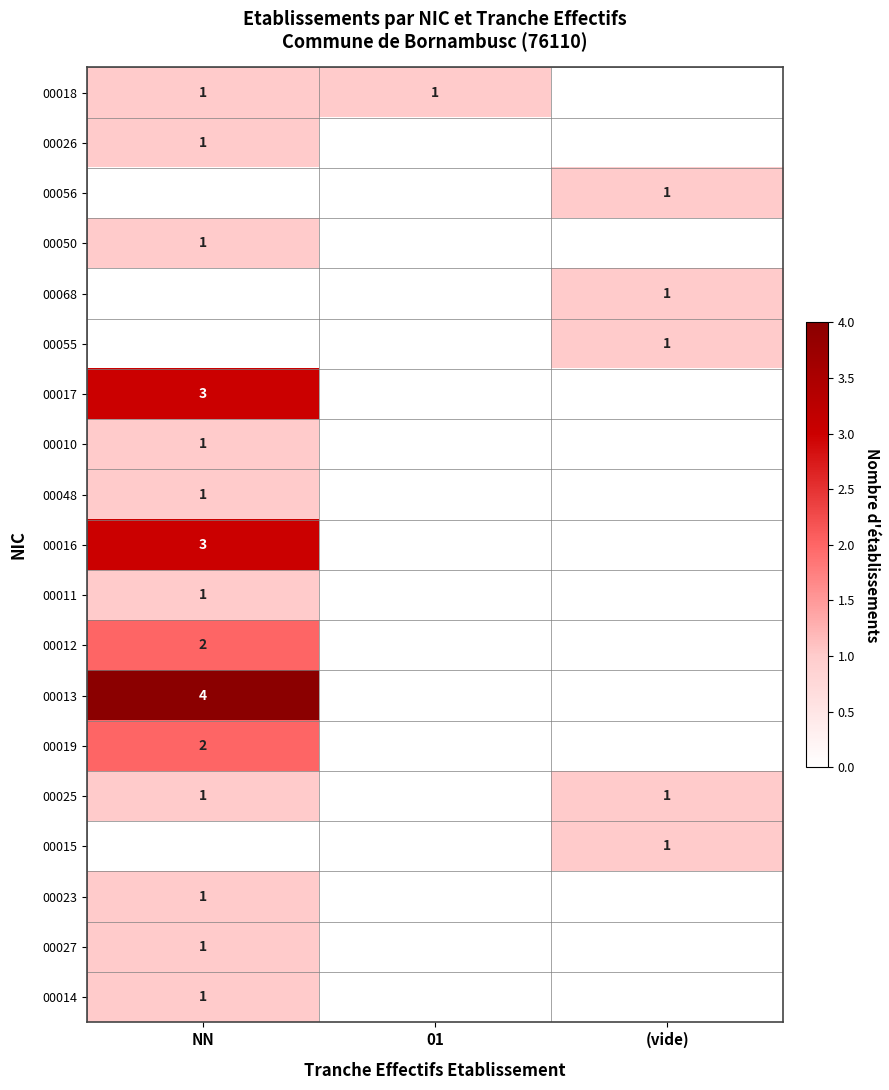

Is it true that 00011 equals 0 at NN?

False